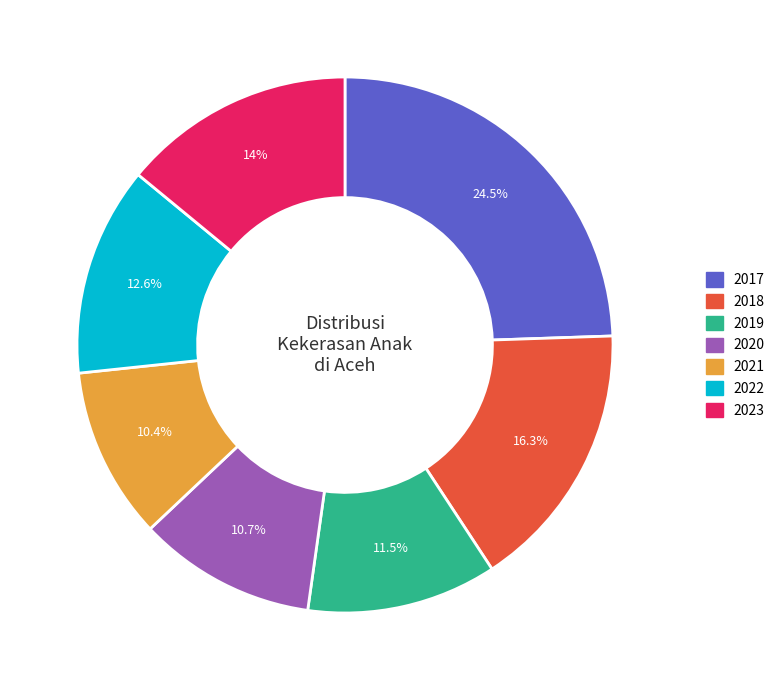

True or false: 2020 accounts for 11% of the total.

True